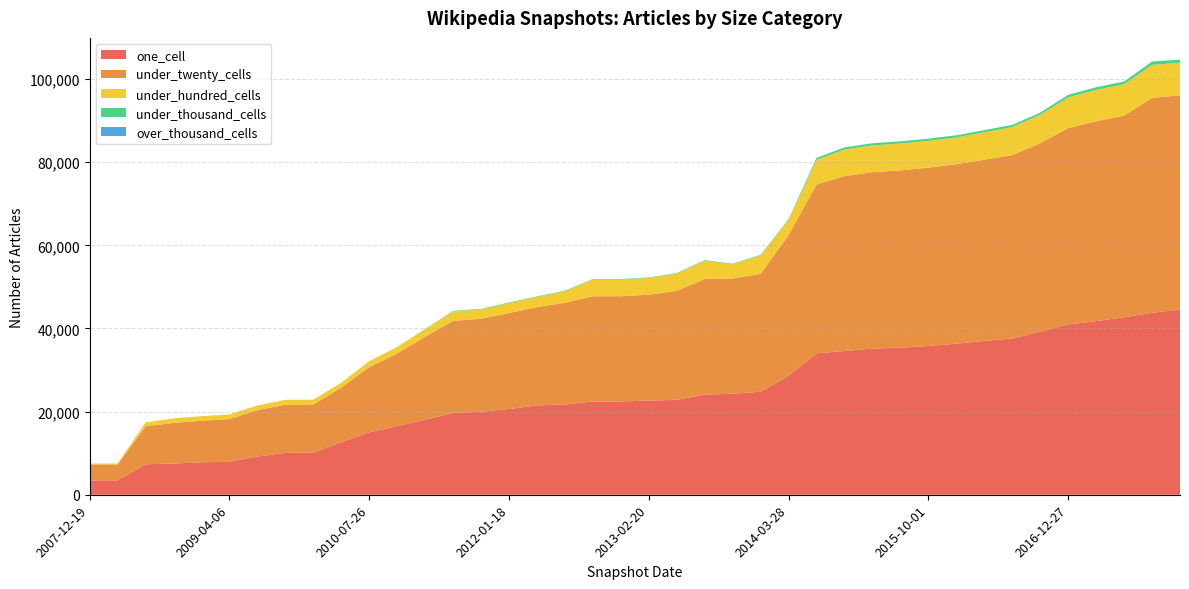

Reading left to right, what are all the values shown in this chart?

one_cell: 2007-12-19=3460	2008-04-01=3460	2008-06-27=7340	2008-10-10=7499	2008-12-17=7818	2009-04-06=7915	2009-06-17=9202	2009-09-25=10071	2009-12-16=10100	2010-04-01=12629	2010-07-26=15028	2010-11-17=16525	2011-02-21=18048	2011-06-10=19683	2011-09-05=19968	2012-01-18=20627	2012-03-26=21483	2012-07-13=21716	2012-12-11=22429	2012-10-31=22440	2013-02-20=22655	2013-05-21=22834	2013-07-09=24108	2013-12-20=24289	2013-09-10=24784	2014-03-28=28594	2014-09-08=34015	2015-01-19=34580	2015-04-09=35162	2015-07-03=35379	2015-10-01=35782	2016-01-04=36334	2016-04-05=37009	2016-07-04=37583	2016-10-07=39214	2016-12-27=40966	2017-04-12=41776	2017-07-24=42698	2017-12-22=43776	2017-10-12=44534
under_twenty_cells: 2007-12-19=3835	2008-04-01=3835	2008-06-27=9126	2008-10-10=9778	2008-12-17=9987	2009-04-06=10283	2009-06-17=11134	2009-09-25=11610	2009-12-16=11614	2010-04-01=13156	2010-07-26=15684	2010-11-17=17450	2011-02-21=19958	2011-06-10=22160	2011-09-05=22370	2012-01-18=23088	2012-03-26=23669	2012-07-13=24476	2012-12-11=25320	2012-10-31=25321	2013-02-20=25468	2013-05-21=26217	2013-07-09=27812	2013-12-20=27739	2013-09-10=28358	2014-03-28=33885	2014-09-08=40630	2015-01-19=42075	2015-04-09=42439	2015-07-03=42645	2015-10-01=42916	2016-01-04=43184	2016-04-05=43588	2016-07-04=44120	2016-10-07=45376	2016-12-27=47251	2017-04-12=48063	2017-07-24=48512	2017-12-22=51707	2017-10-12=51555
under_hundred_cells: 2007-12-19=212	2008-04-01=212	2008-06-27=934	2008-10-10=1092	2008-12-17=1094	2009-04-06=1121	2009-06-17=1134	2009-09-25=1156	2009-12-16=1156	2010-04-01=1131	2010-07-26=1398	2010-11-17=1564	2011-02-21=1828	2011-06-10=2245	2011-09-05=2241	2012-01-18=2396	2012-03-26=2414	2012-07-13=2761	2012-12-11=4011	2012-10-31=4012	2013-02-20=4013	2013-05-21=4130	2013-07-09=4375	2013-12-20=3416	2013-09-10=4422	2014-03-28=3692	2014-09-08=5891	2015-01-19=6392	2015-04-09=6441	2015-07-03=6472	2015-10-01=6432	2016-01-04=6433	2016-04-05=6588	2016-07-04=6738	2016-10-07=6791	2016-12-27=7357	2017-04-12=7539	2017-07-24=7540	2017-12-22=7934	2017-10-12=7842
under_thousand_cells: 2007-12-19=4	2008-04-01=4	2008-06-27=4	2008-10-10=4	2008-12-17=4	2009-04-06=4	2009-06-17=4	2009-09-25=4	2009-12-16=4	2010-04-01=13	2010-07-26=18	2010-11-17=18	2011-02-21=56	2011-06-10=134	2011-09-05=133	2012-01-18=138	2012-03-26=138	2012-07-13=139	2012-12-11=139	2012-10-31=139	2013-02-20=139	2013-05-21=140	2013-07-09=140	2013-12-20=136	2013-09-10=139	2014-03-28=165	2014-09-08=497	2015-01-19=523	2015-04-09=523	2015-07-03=527	2015-10-01=530	2016-01-04=530	2016-04-05=530	2016-07-04=539	2016-10-07=539	2016-12-27=640	2017-04-12=642	2017-07-24=664	2017-12-22=801	2017-10-12=739
over_thousand_cells: 2007-12-19=0	2008-04-01=0	2008-06-27=0	2008-10-10=0	2008-12-17=0	2009-04-06=0	2009-06-17=0	2009-09-25=0	2009-12-16=0	2010-04-01=0	2010-07-26=0	2010-11-17=0	2011-02-21=0	2011-06-10=0	2011-09-05=0	2012-01-18=0	2012-03-26=0	2012-07-13=0	2012-12-11=0	2012-10-31=0	2013-02-20=0	2013-05-21=0	2013-07-09=0	2013-12-20=0	2013-09-10=0	2014-03-28=0	2014-09-08=0	2015-01-19=0	2015-04-09=0	2015-07-03=0	2015-10-01=0	2016-01-04=0	2016-04-05=0	2016-07-04=0	2016-10-07=0	2016-12-27=0	2017-04-12=0	2017-07-24=0	2017-12-22=0	2017-10-12=0